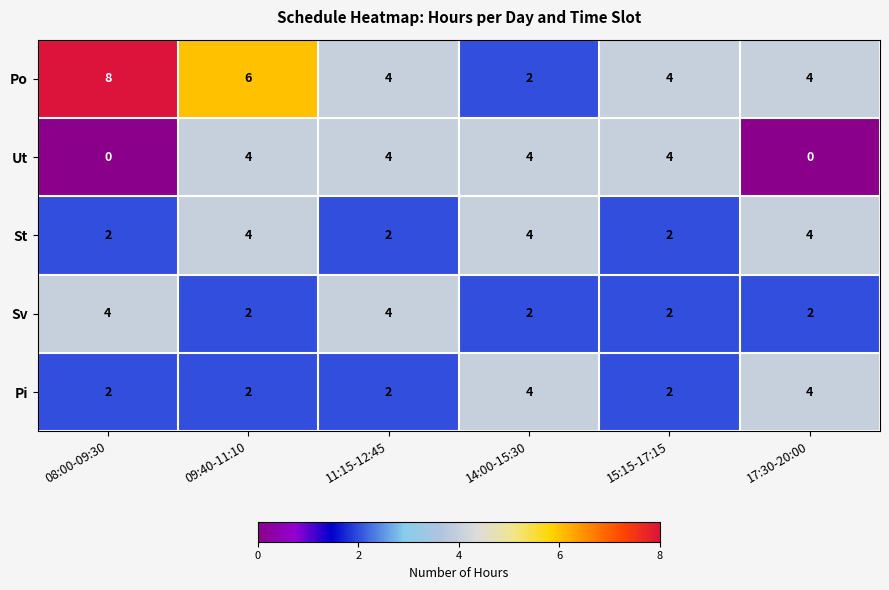

What is the maximum value for Ut?

4